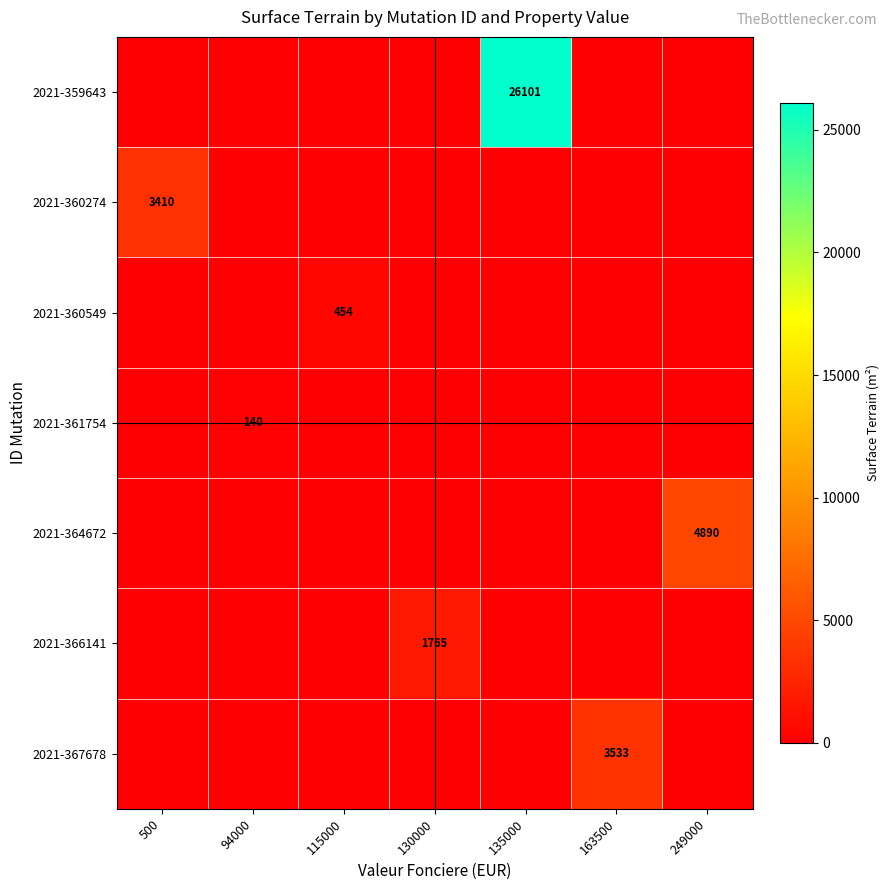

At which category is the sum across all series the highest?

135000